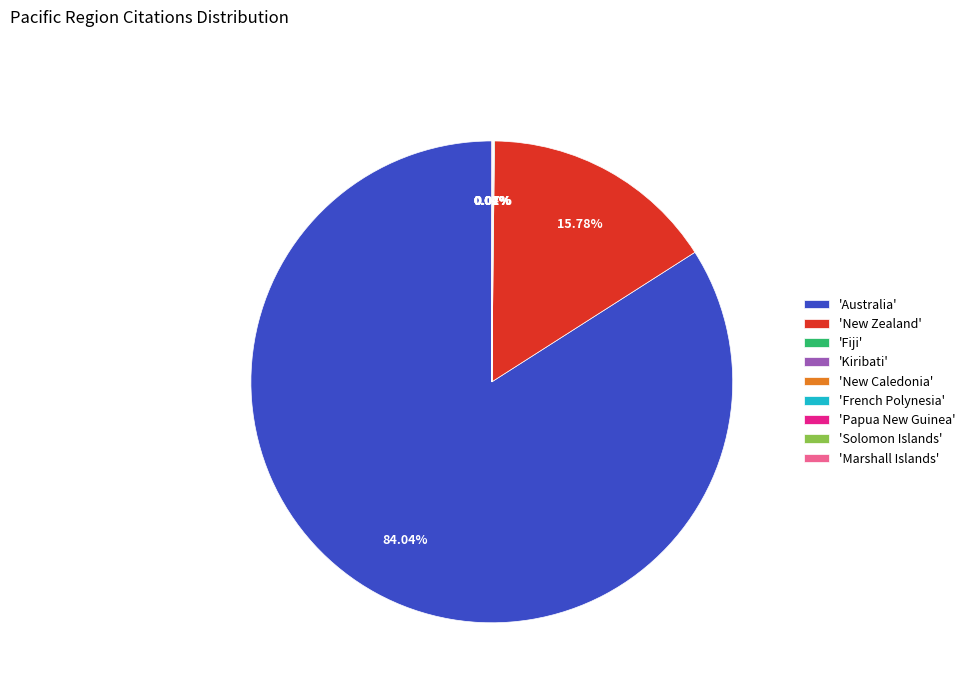

Which category has the biggest portion of the pie?

'Australia'